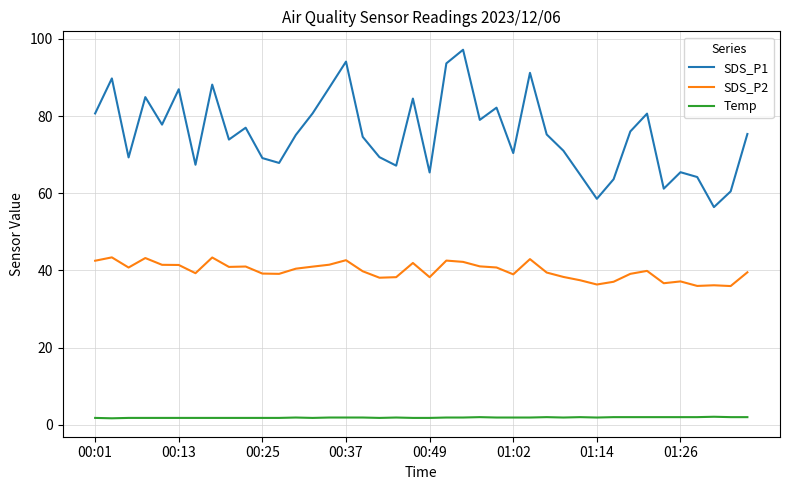

What is the maximum value shown in the chart?

97.2